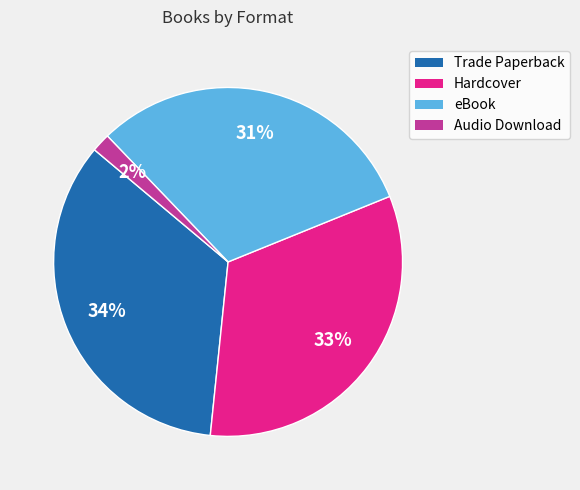

Does eBook represent more than half of the total?

No